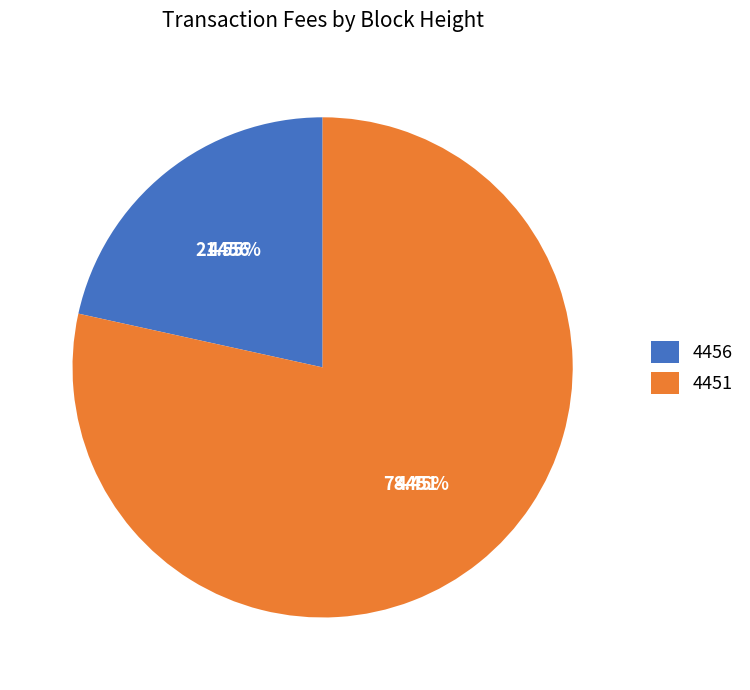

What is the smallest slice in the pie chart?

4456